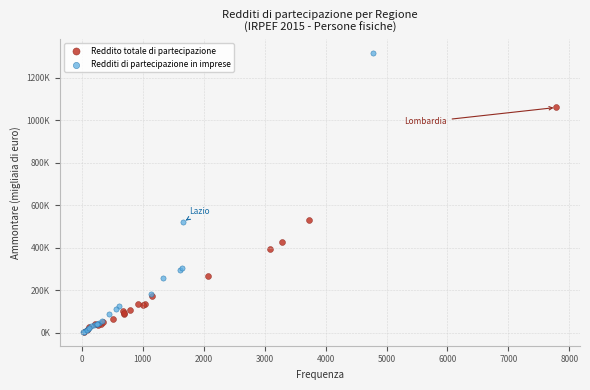

Which series reaches the maximum Y coordinate?

Redditi di partecipazione in imprese